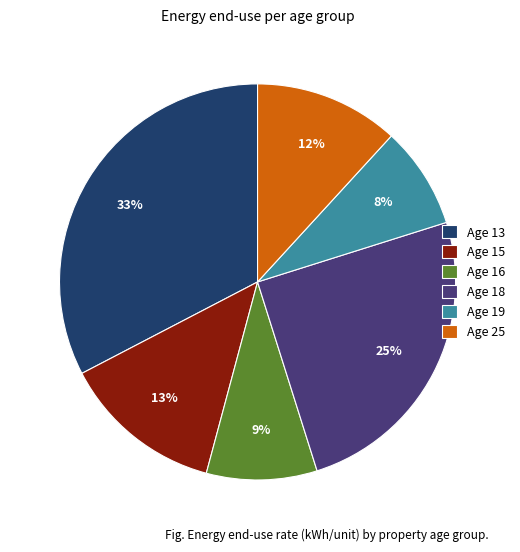

To the nearest percent, what portion does Age 19 represent?

8%